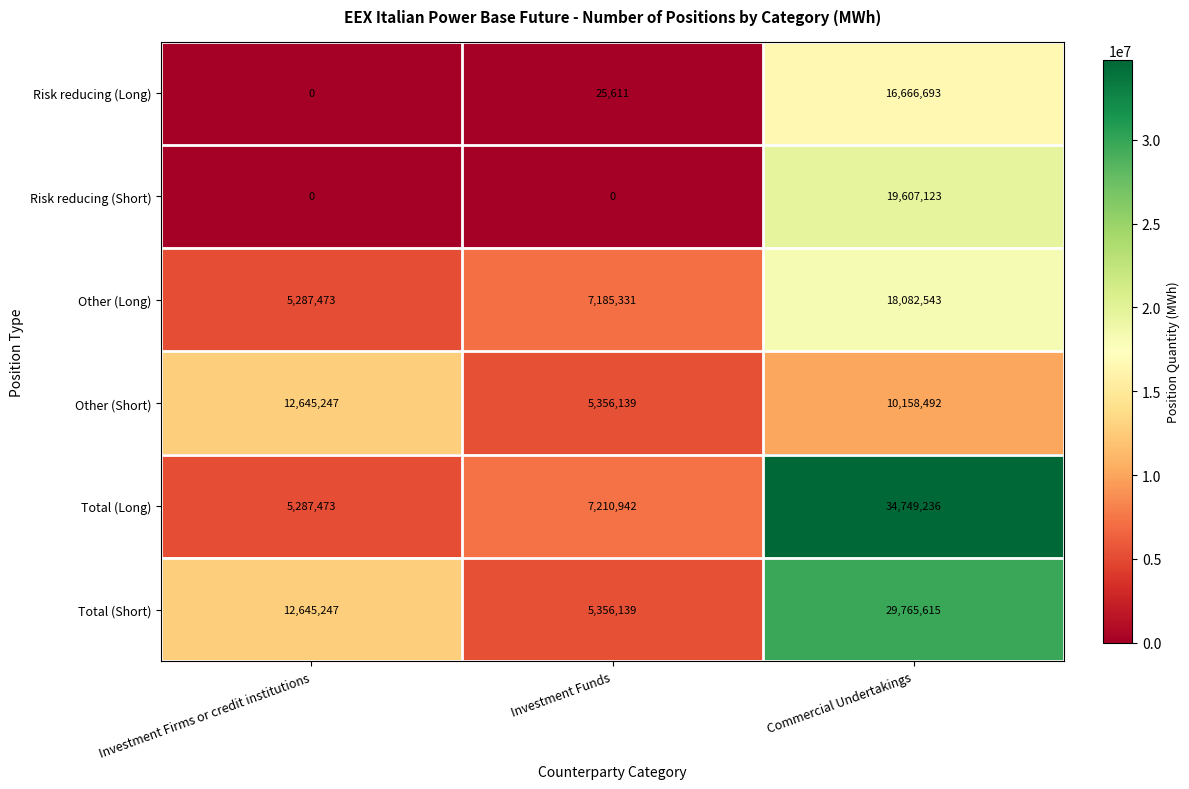

Reading left to right, transcribe all the data shown in this chart.

Risk reducing (Long): Investment Firms or credit institutions=0	Investment Funds=25611	Commercial Undertakings=16666693
Risk reducing (Short): Investment Firms or credit institutions=0	Investment Funds=0	Commercial Undertakings=19607123
Other (Long): Investment Firms or credit institutions=5287473	Investment Funds=7185331	Commercial Undertakings=18082543
Other (Short): Investment Firms or credit institutions=12645247	Investment Funds=5356139	Commercial Undertakings=10158492
Total (Long): Investment Firms or credit institutions=5287473	Investment Funds=7210942	Commercial Undertakings=34749236
Total (Short): Investment Firms or credit institutions=12645247	Investment Funds=5356139	Commercial Undertakings=29765615